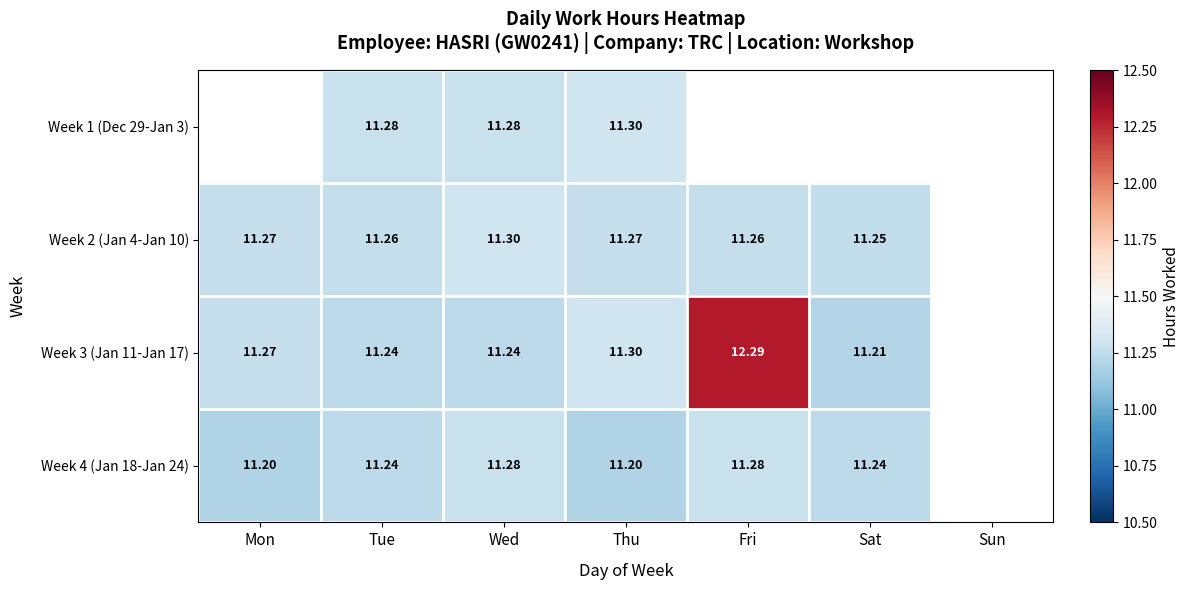

Between Sun and Tue, which is larger?

Tue